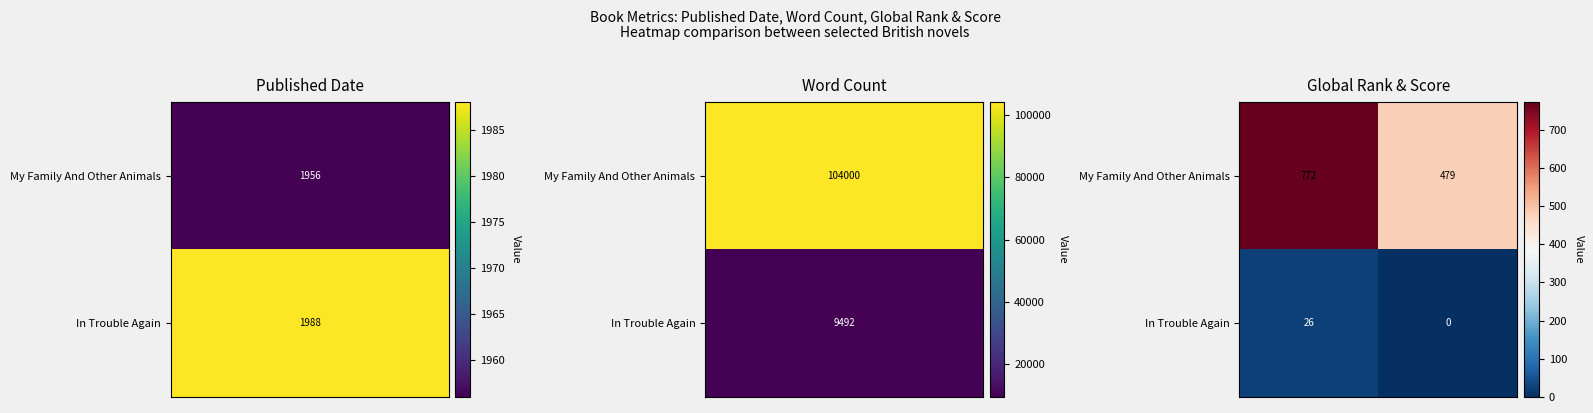

Rank the series by their maximum value, from lowest to highest.

In Trouble Again, My Family And Other Animals